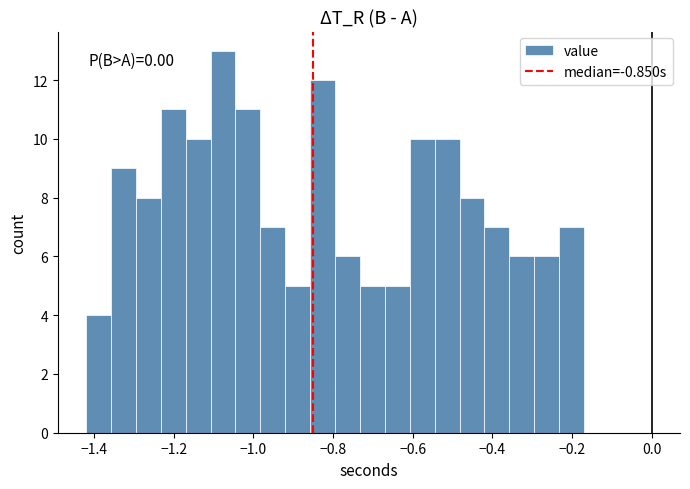

Read against the x-axis, roughly where is the centre of the tallest bar?

-1.08